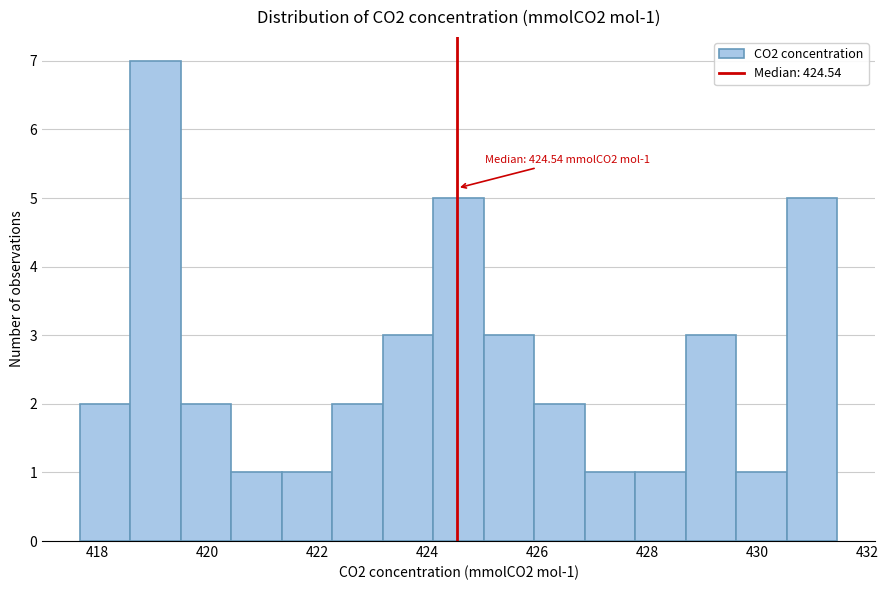

Over which range of the x-axis is the bar tallest?

418.6 to 419.6